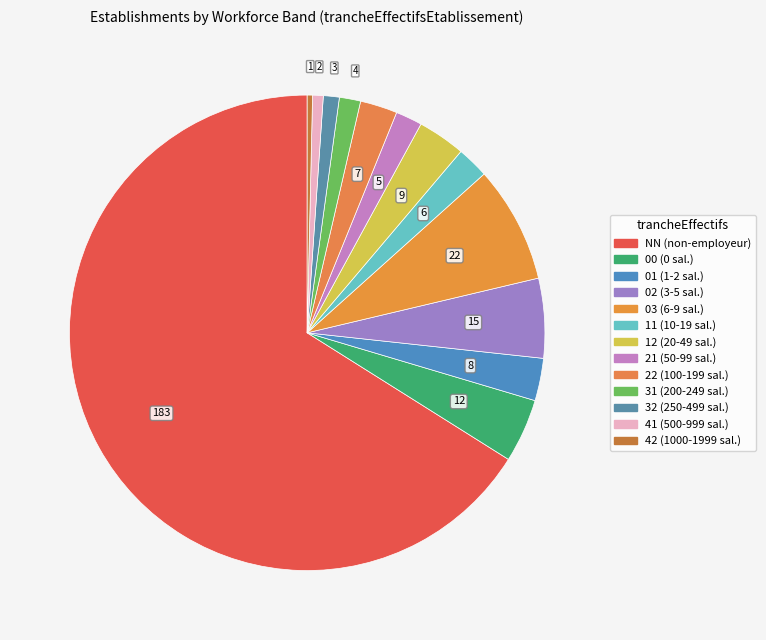

How many slices are in this pie chart?

13